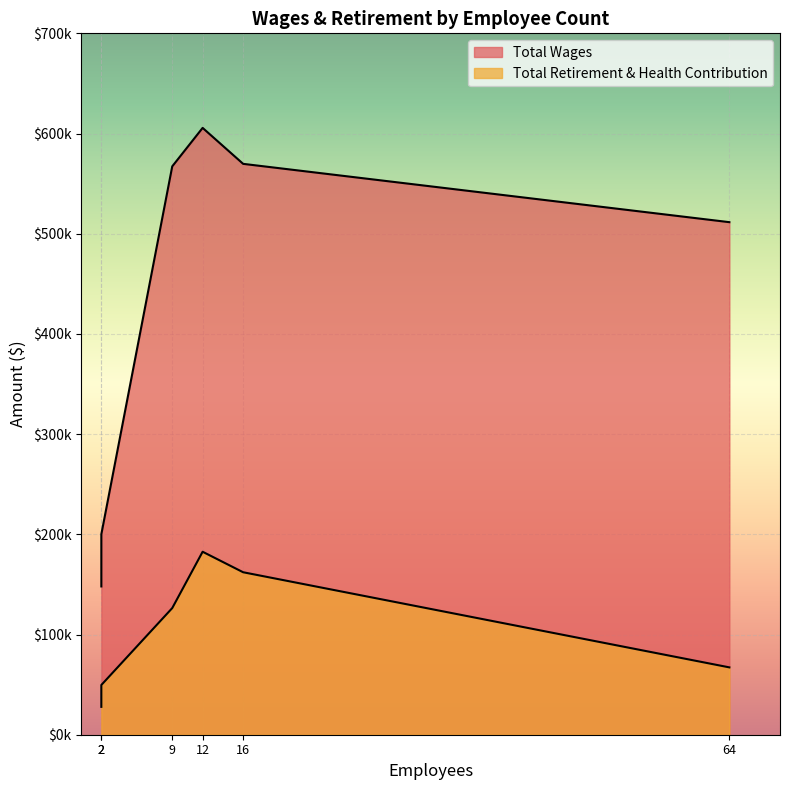

Reading right to left, what are all the values shown in this chart?

Total Wages: 2=147999	2=200101	64=511545	9=567235	16=569739	12=605627
Total Retirement & Health Contribution: 2=27814	2=49626	64=67210	9=126391	16=162152	12=182613